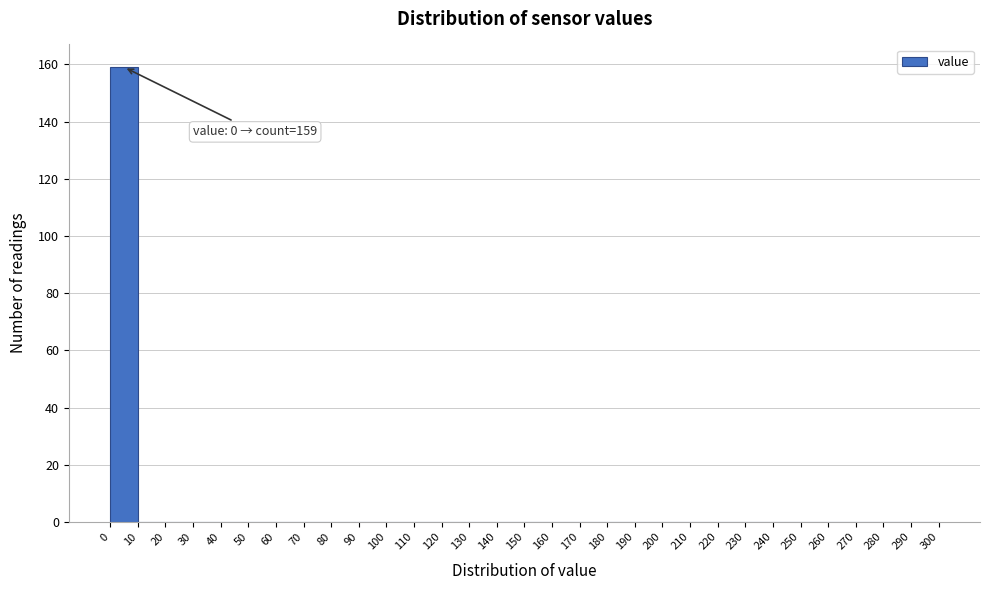

Over which range of the x-axis is the bar tallest?

0 to 10